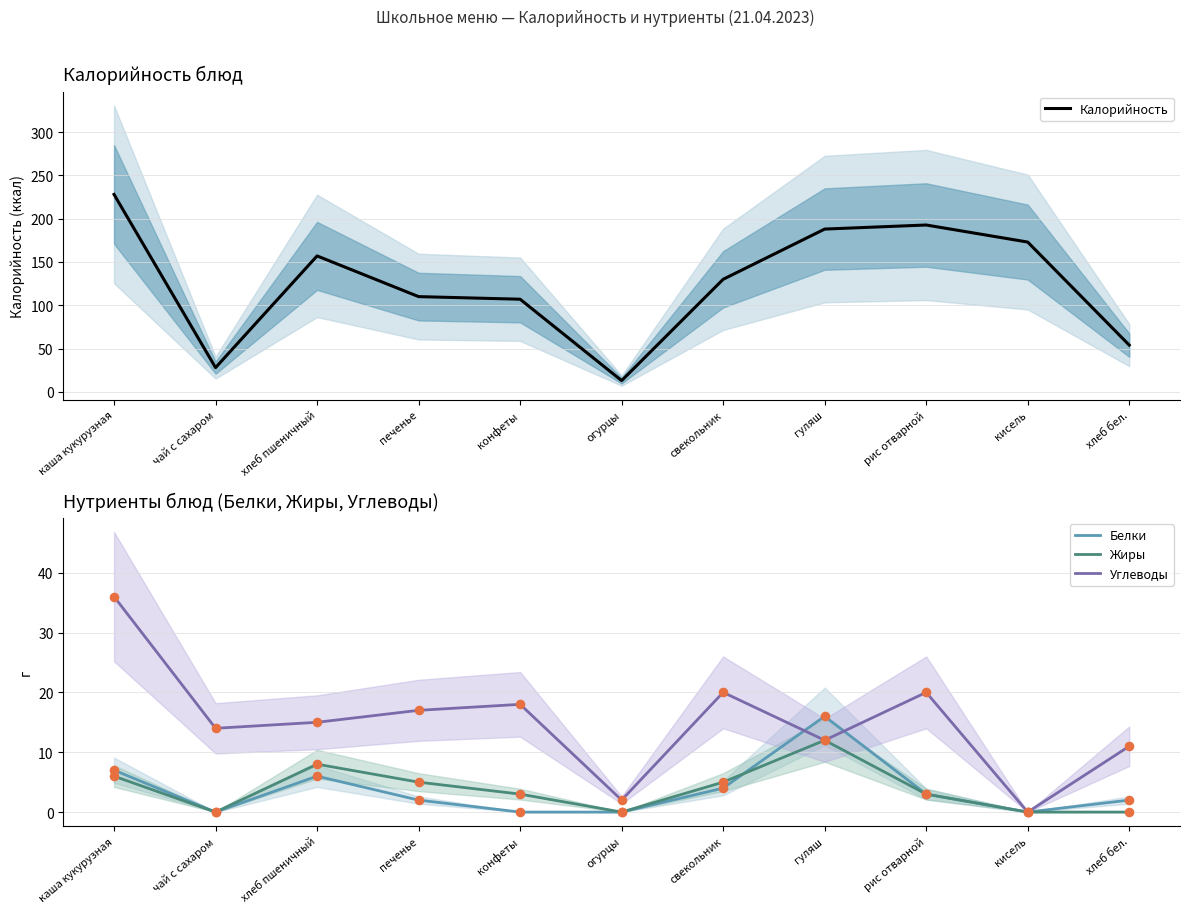

Which series contains the highest Y value?

Калорийность